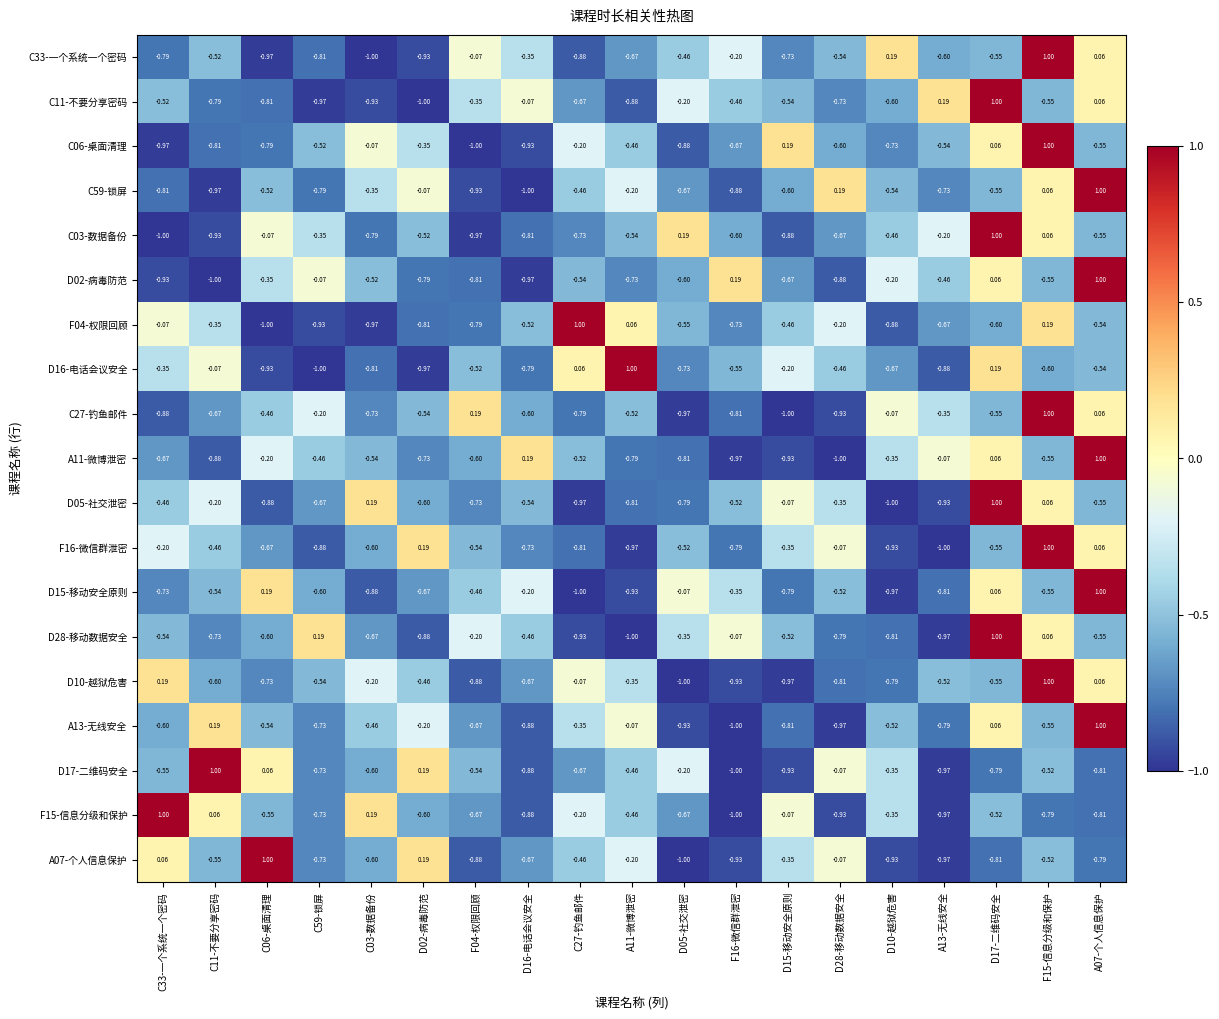

Is the value of F16-微信群泄密 at D10-越狱危害 greater than the value of A11-微博泄密 at D02-病毒防范?

No